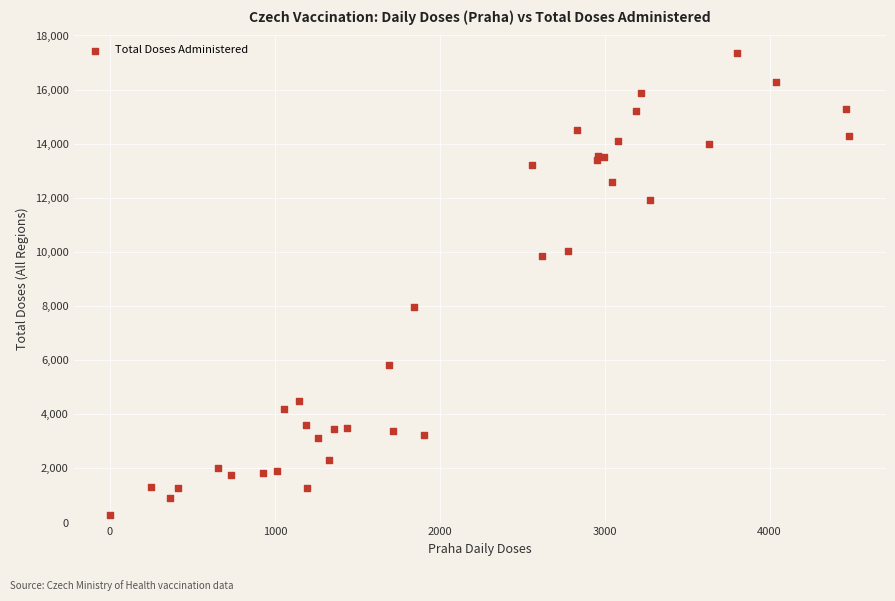

What Y value in the scatter plot is closest to 8809?

7972